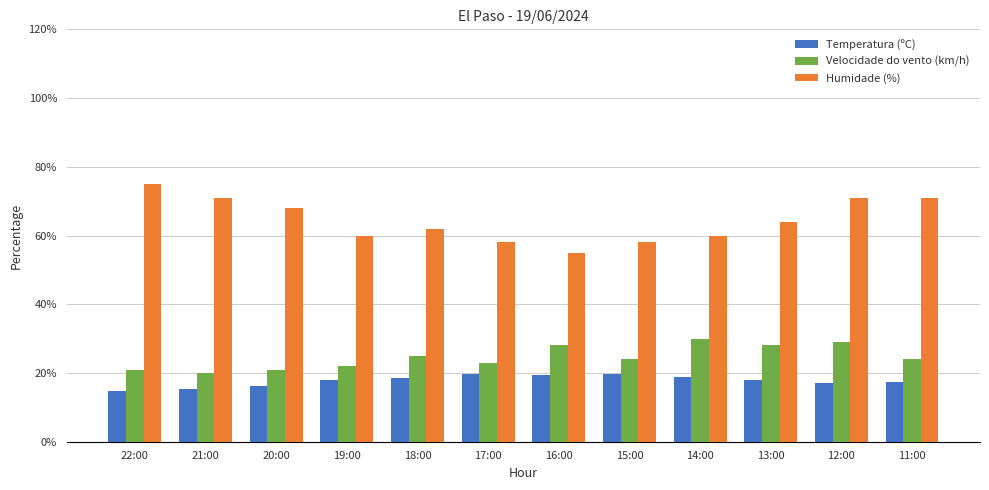

What is the value of the Temperatura (ºC) bar at the 5th from the left?

18.5